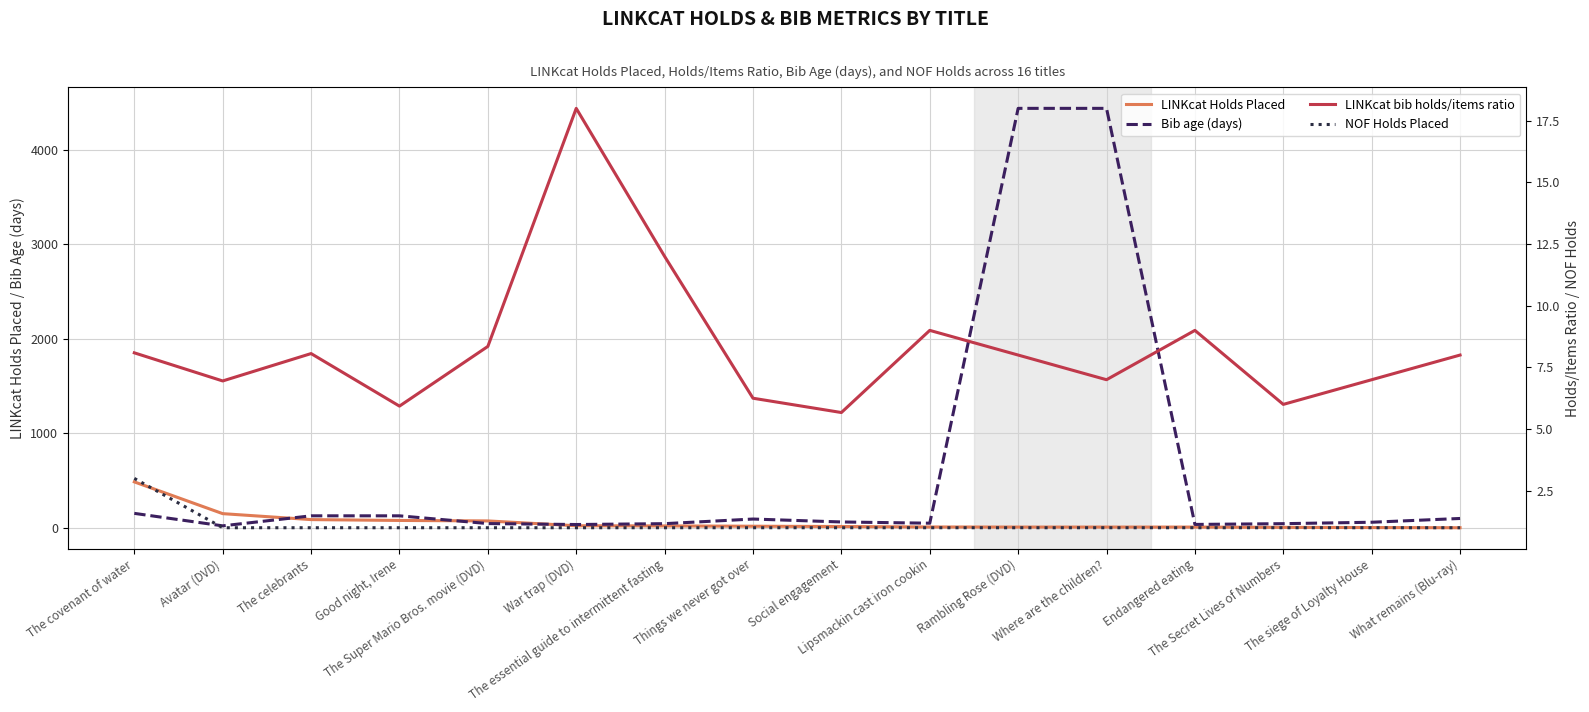

Which has a higher value, What remains (Blu-ray) or Endangered eating?

Endangered eating